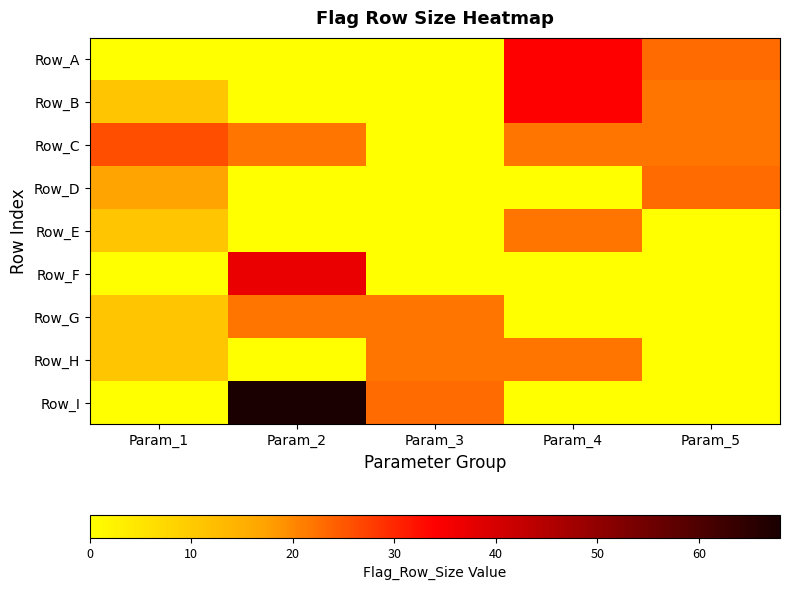

List the series in order of their peak value, highest first.

Row_I, Row_F, Row_A, Row_B, Row_C, Row_D, Row_E, Row_G, Row_H